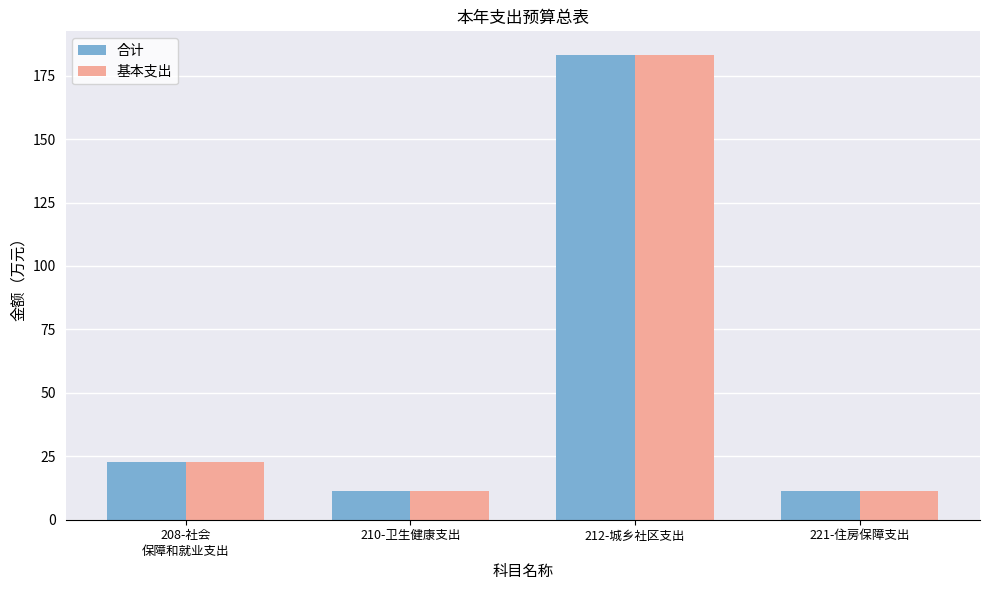

The 合计 series shows 45.9 at 212-城乡社区支出. True or false?

False